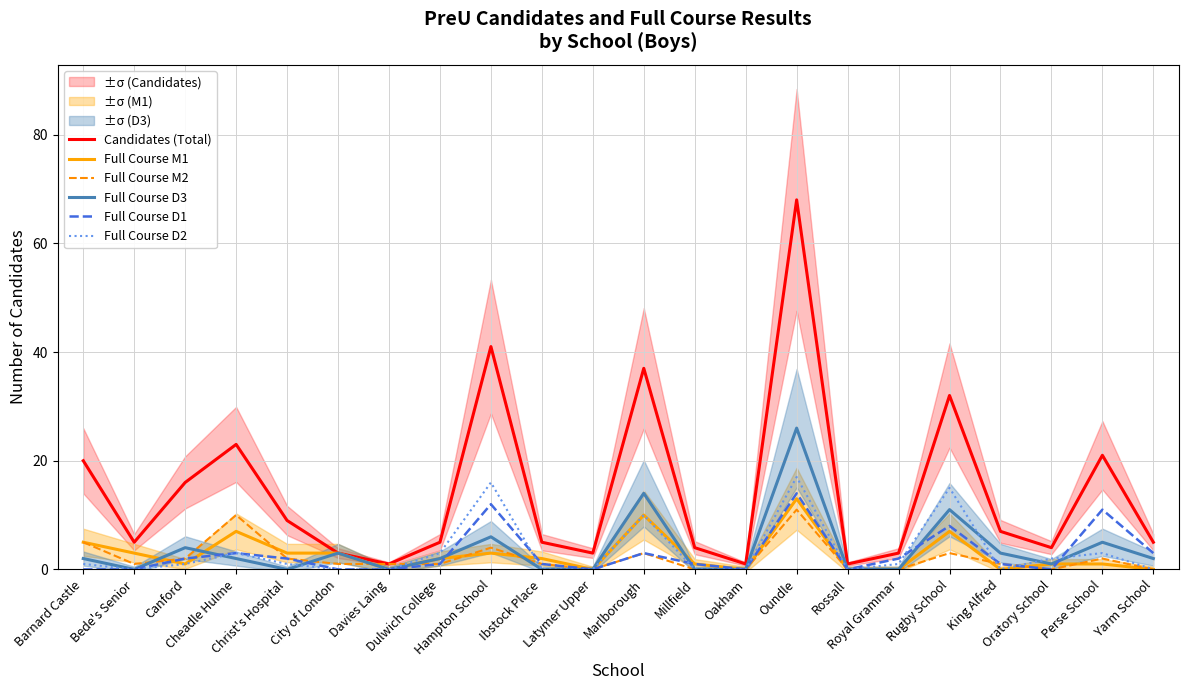

How many interior local peaks does the Candidates (Total) series have?

6